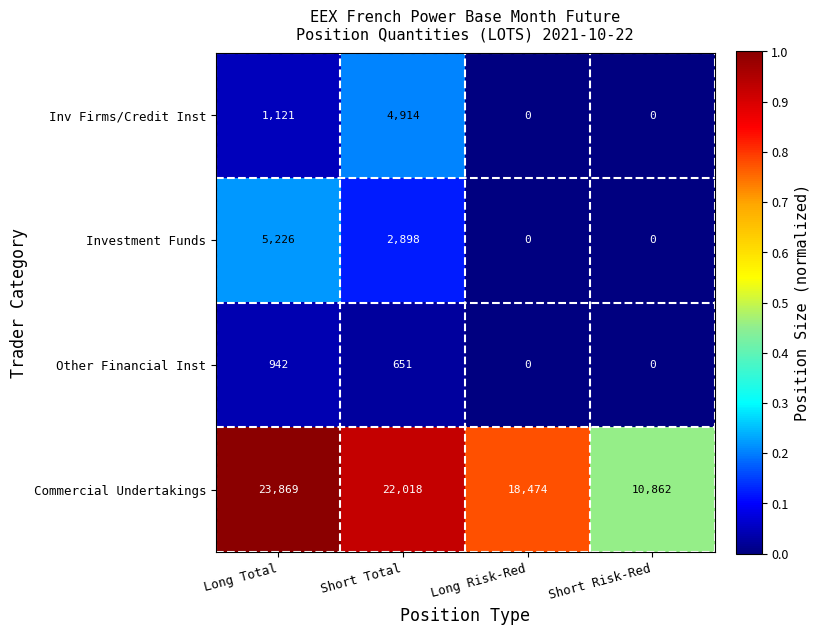

List the series in order of their peak value, lowest first.

Other Financial Inst, Inv Firms/Credit Inst, Investment Funds, Commercial Undertakings